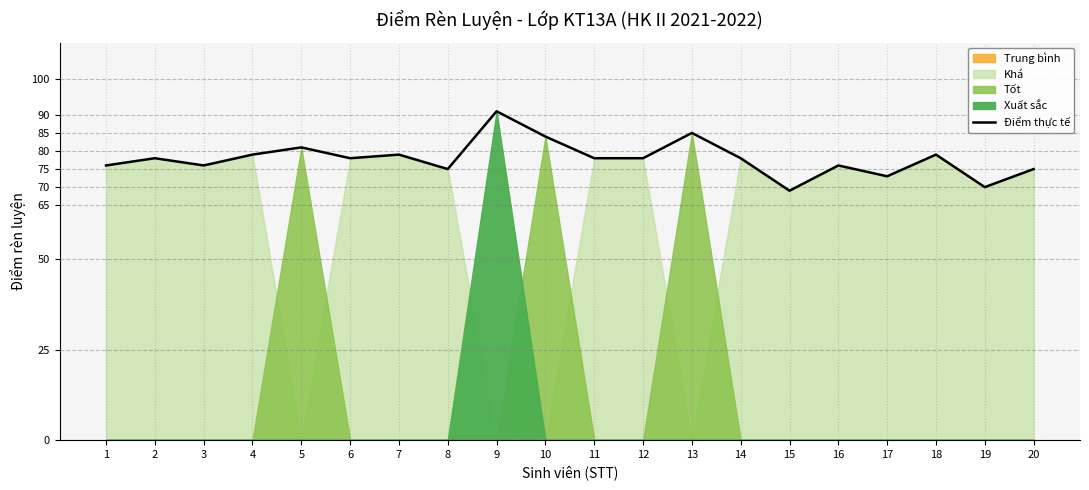

What is the approximate value at 11, to the nearest 5?

80